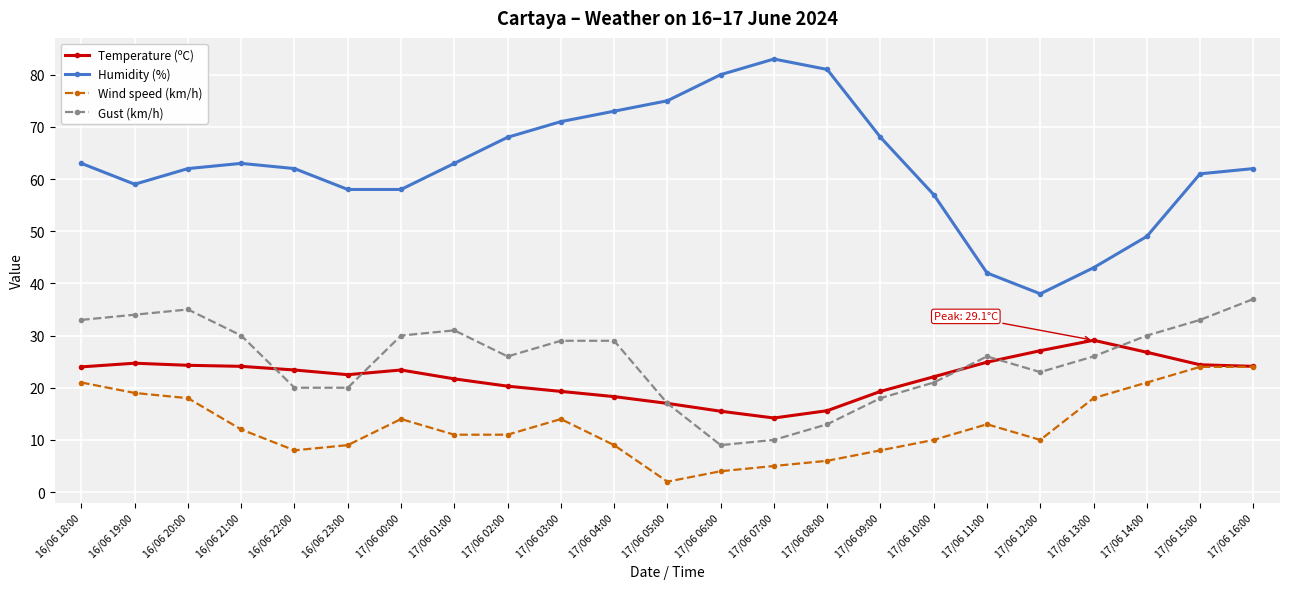

What value does the Temperature (ºC) series have at 16/06 18:00?

24.0